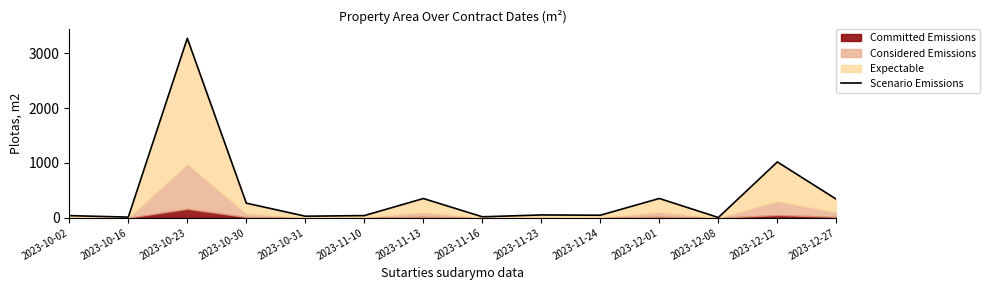

Reading left to right, extract all data points from this chart.

2023-10-02=39.8	2023-10-16=12.8	2023-10-23=3272.8	2023-10-30=267.3	2023-10-31=29.4	2023-11-10=40.3	2023-11-13=351.9	2023-11-16=18.6	2023-11-23=52.2	2023-11-24=47.4	2023-12-01=352.8	2023-12-08=5.5	2023-12-12=1018.7	2023-12-27=338.5